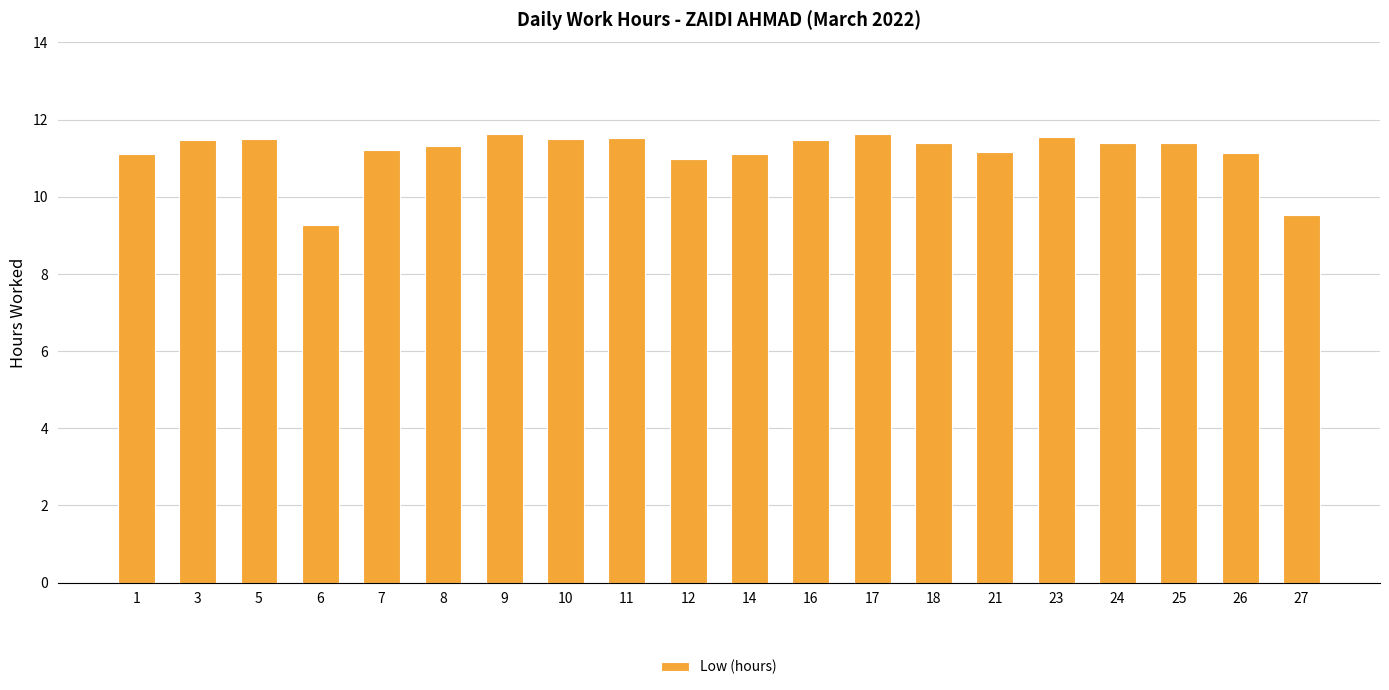

What is the smallest value displayed?

9.3